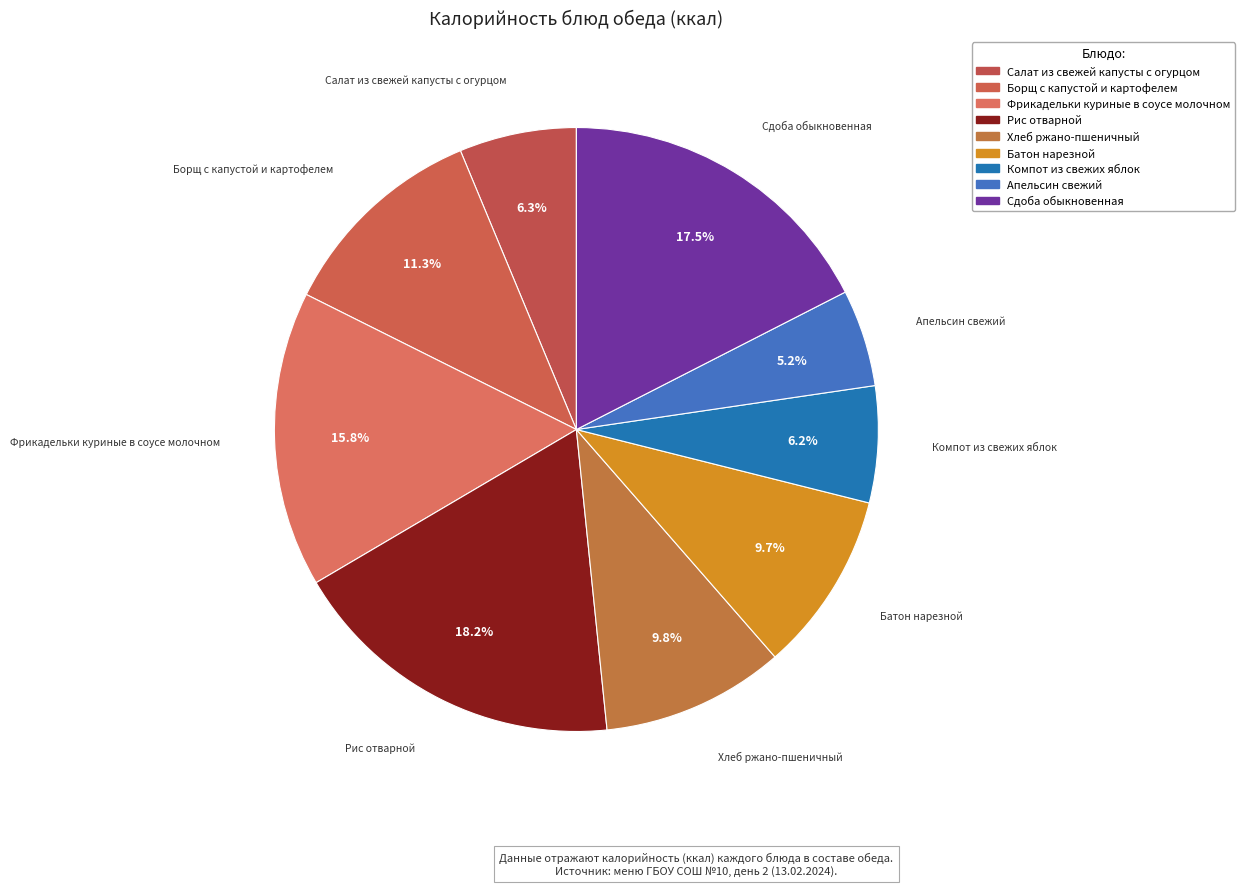

Which slice is the largest?

Рис отварной